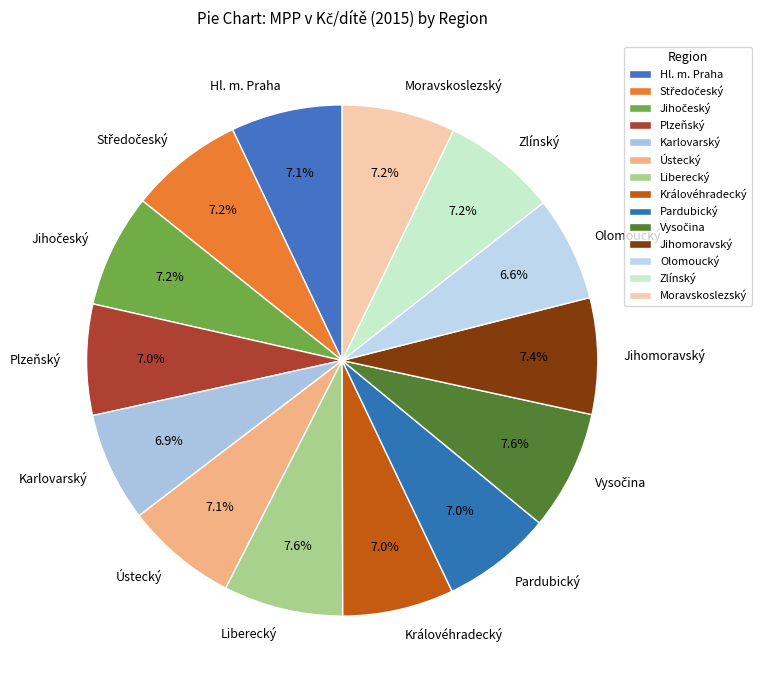

True or false: Hl. m. Praha accounts for 7% of the total.

True